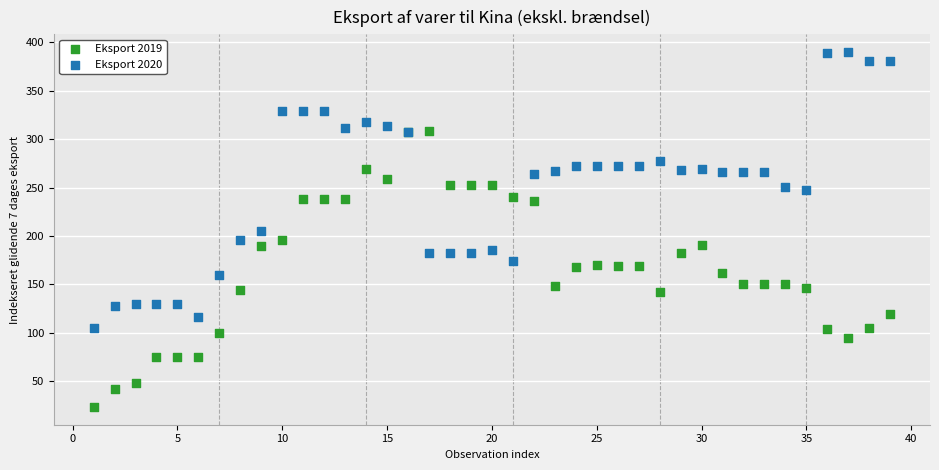

What is the X range (max minus min) for the scatter plot?

38.0